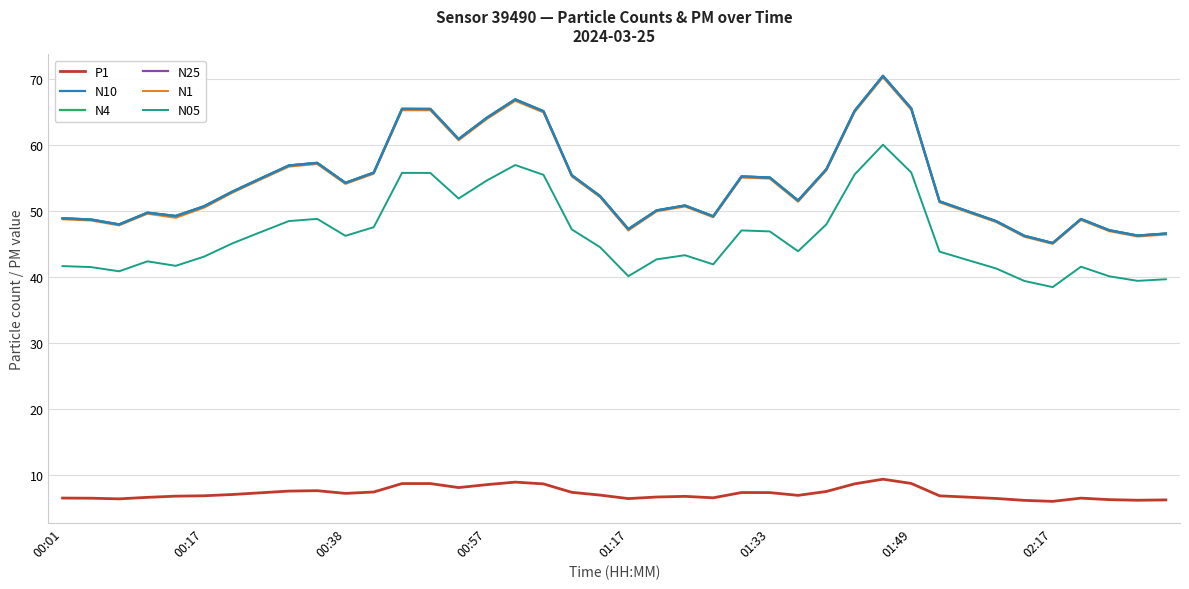

True or false: N1 and P1 cross at least once.

False